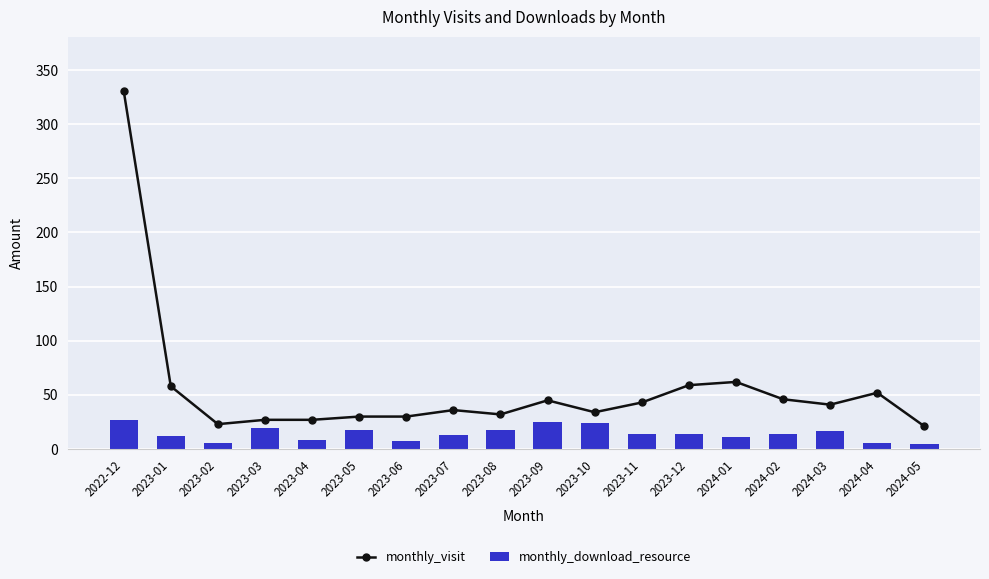

What is the difference between the monthly_visit values at 2023-06 and 2024-01?

32